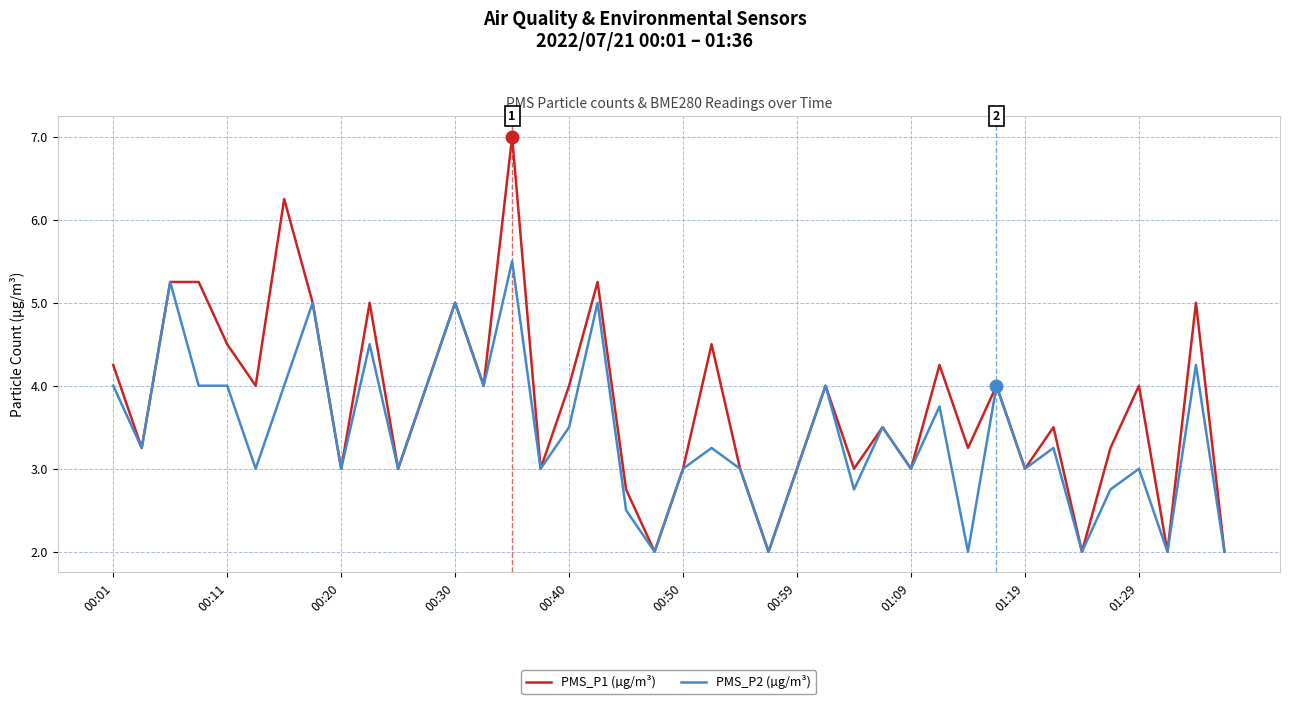

List the series in order of their peak value, lowest first.

PMS_P2 (µg/m³), PMS_P1 (µg/m³)